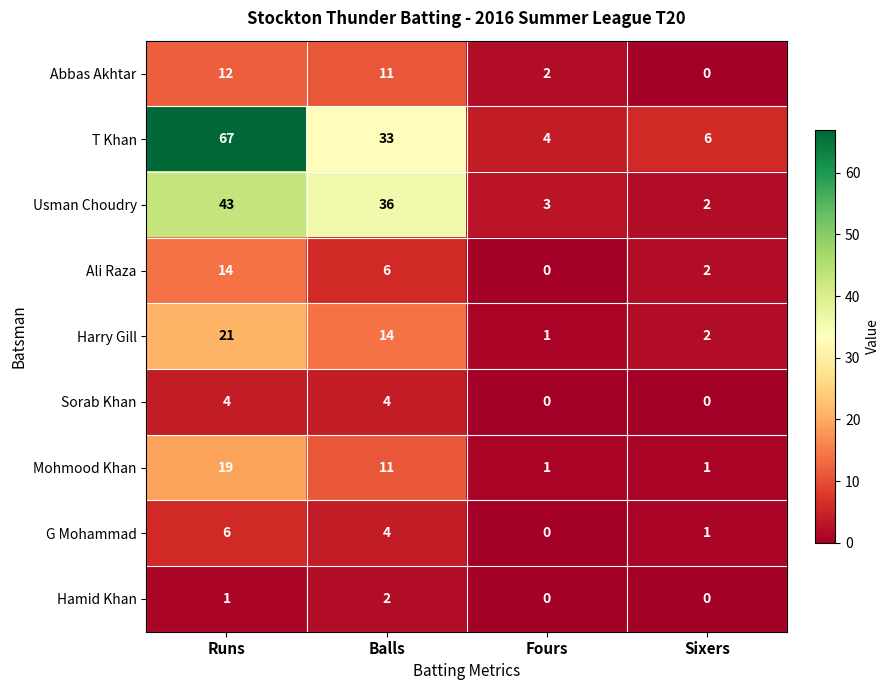

Is it true that T Khan equals 67 at Runs?

True